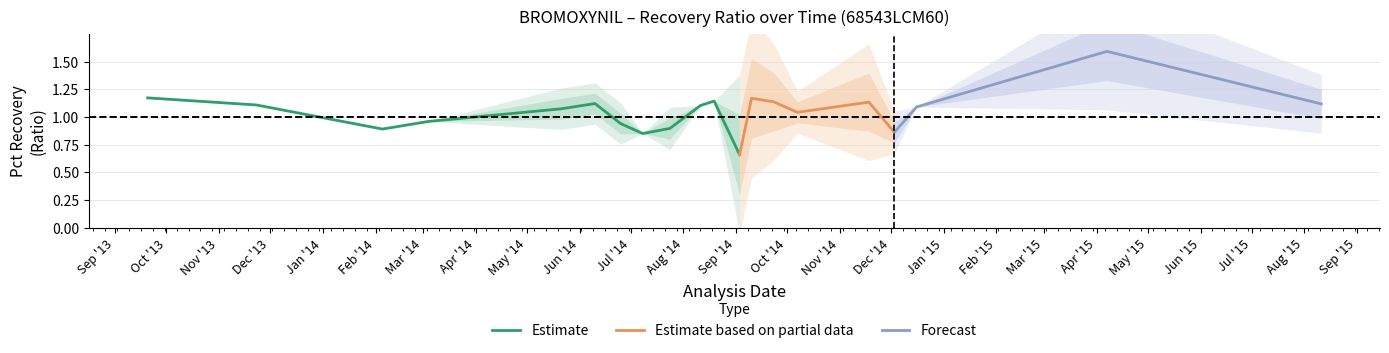

Where does the Mean series first go above 1?

2013-09-20